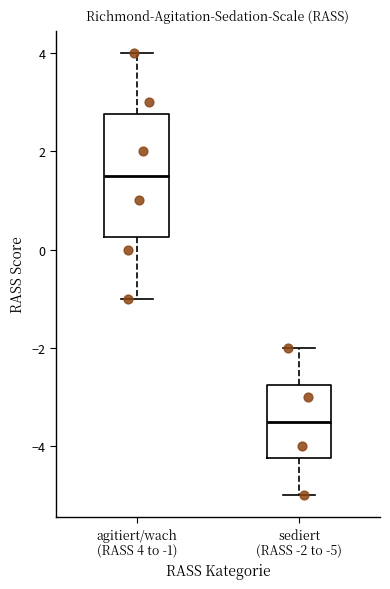

Where does the upper whisker of the box for agitiert/wach (RASS 4 to -1) end on the y-axis? The values are not printed on the chart, so give them approximately, as read against the axis.

4.0